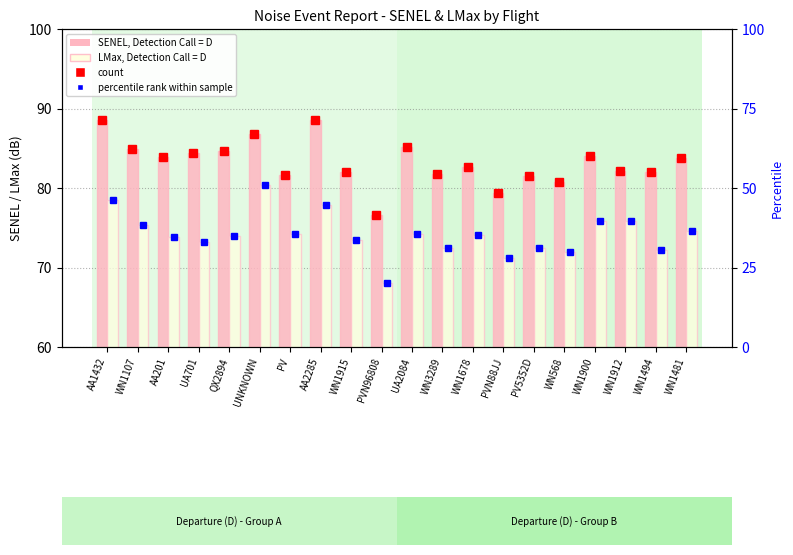

Which series has the largest total across all categories?

SENEL